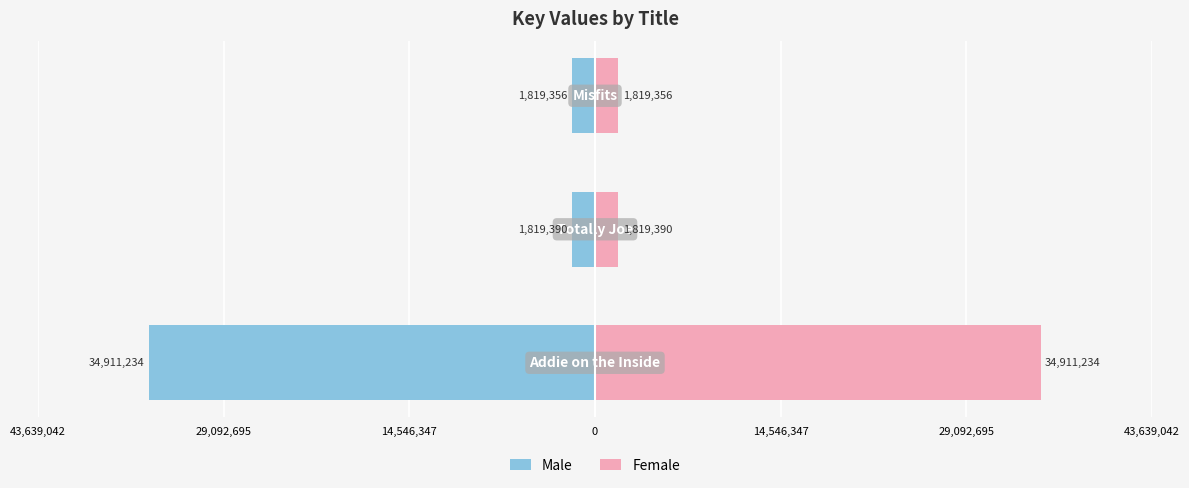

Reading right to left, extract all data points from this chart.

Male: 14,546,347=-1819356	29,092,695=-1819390	43,639,042=-34911234
Female: 14,546,347=1819356	29,092,695=1819390	43,639,042=34911234